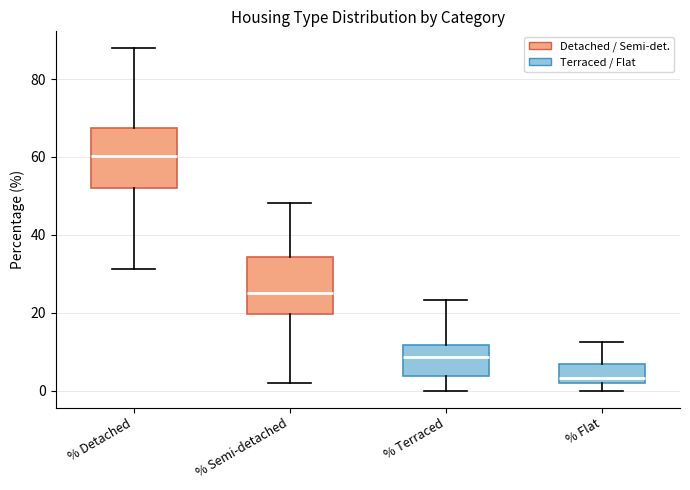

Reading left to right, transcribe this box plot: for each box, give where its median line is, the range the box spans, and where its two whiskers end, as read against the y-axis. The values are not printed on the chart, so give them approximately, as read against the axis.

% Detached: median 60, box 52 to 68, whiskers 32 to 88
% Semi-detached: median 26, box 20 to 34, whiskers 2 to 48
% Terraced: median 8, box 4 to 12, whiskers 0 to 24
% Flat: median 4, box 2 to 6, whiskers 0 to 12